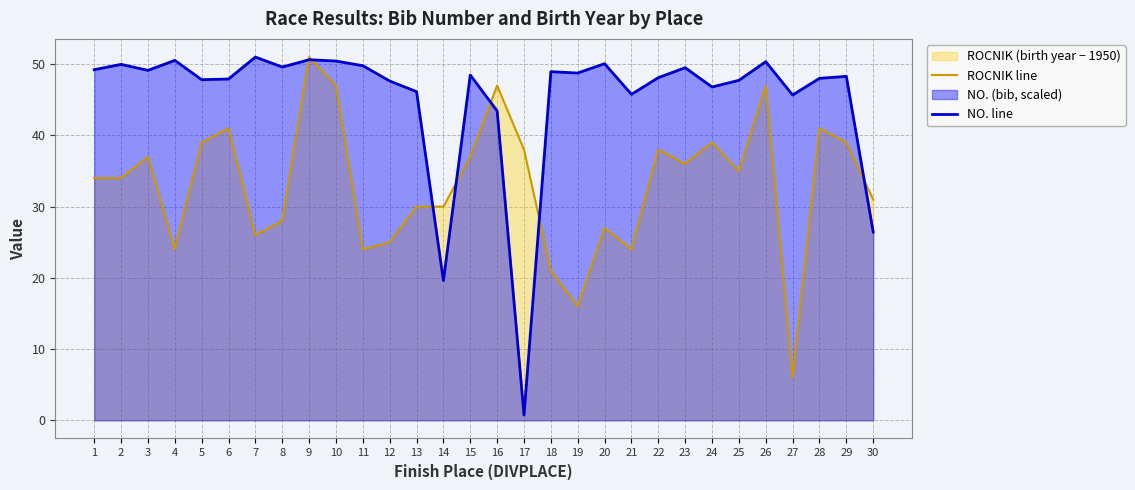

Reading left to right, extract all data points from this chart.

ROCNIK line: 34.0	34.0	37.0	24.0	39.0	41.0	26.0	28.0	51.0	47.0	24.0	25.0	30.0	30.0	37.0	47.0	38.0	21.0	16.0	27.0	24.0	38.0	36.0	39.0	35.0	47.0	6.0	41.0	39.0	31.0
NO. line: 49.2	50.0	49.1	50.5	47.8	47.9	51.0	49.6	50.6	50.4	49.8	47.6	46.1	19.6	48.5	43.4	0.7	48.9	48.8	50.1	45.8	48.1	49.5	46.8	47.7	50.3	45.7	48.0	48.3	26.4